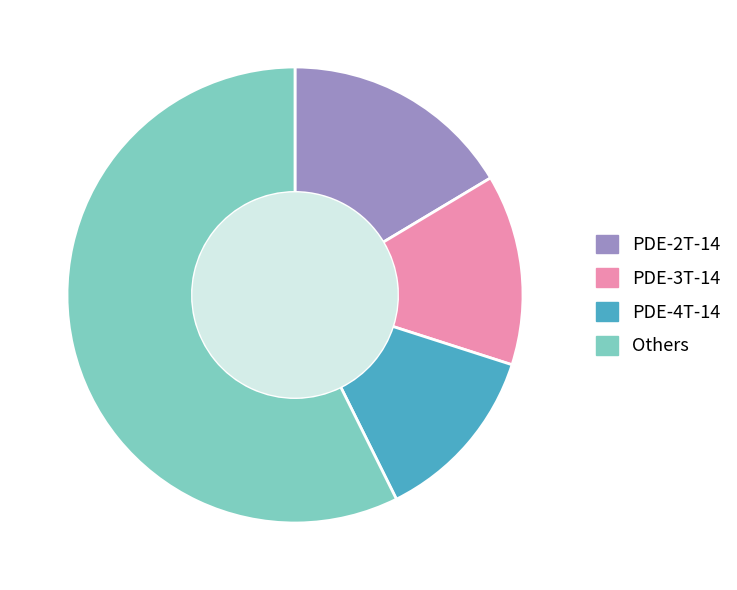

Is it true that PDE-3T-14 is 4% of the pie?

False